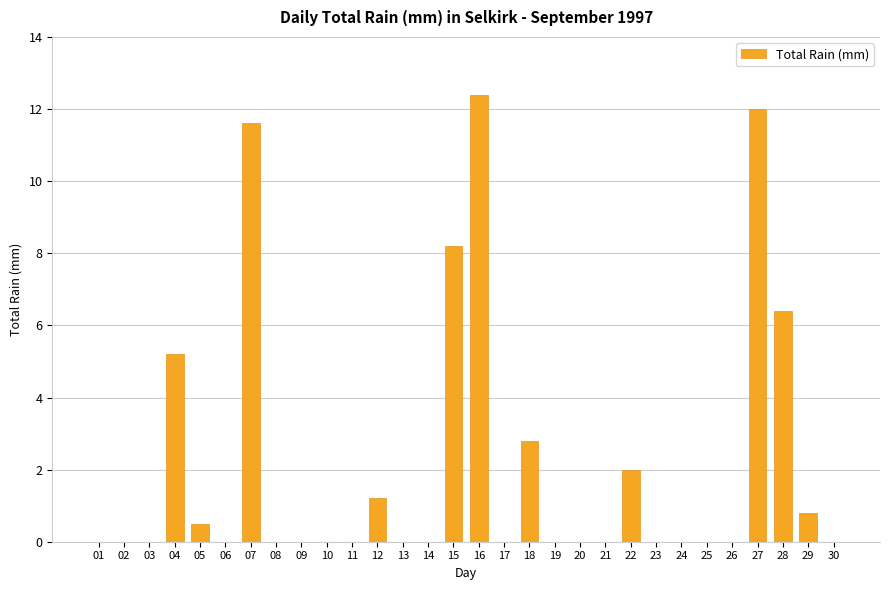

Is it true that the value at 06 is -7.7?

False